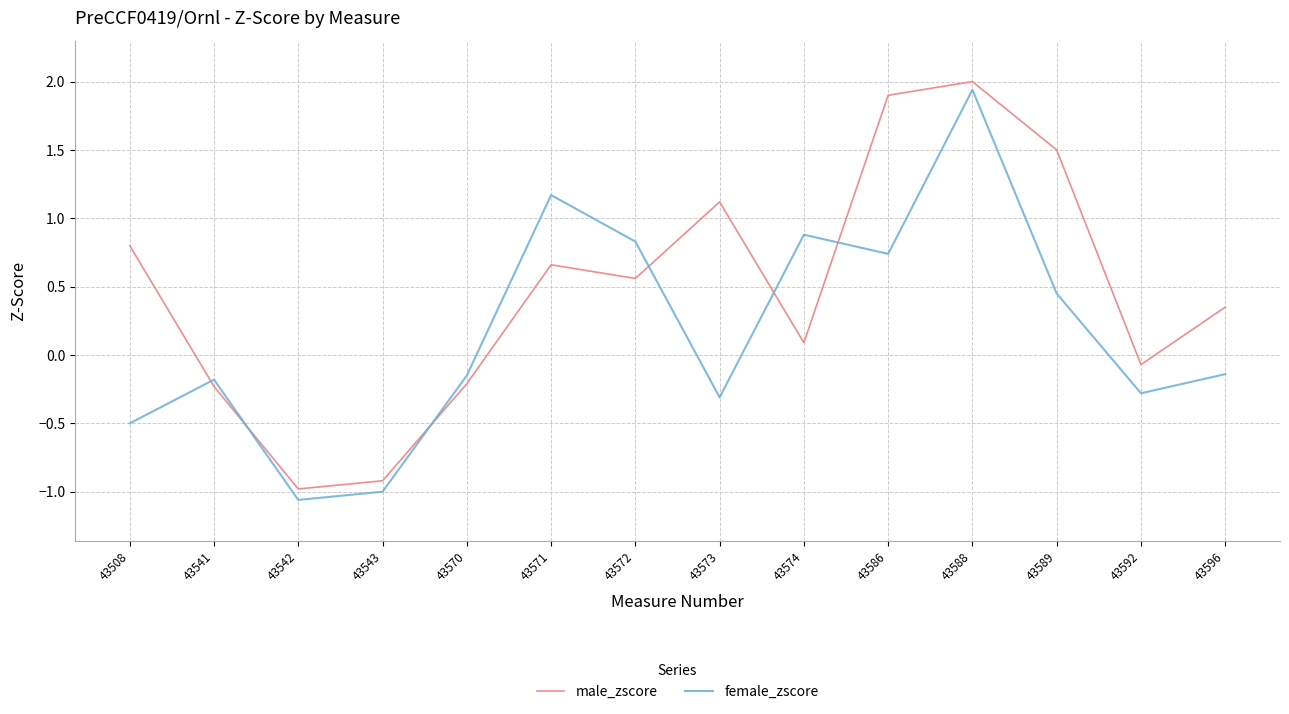

The female_zscore series shows -0.1 at 43570. True or false?

True